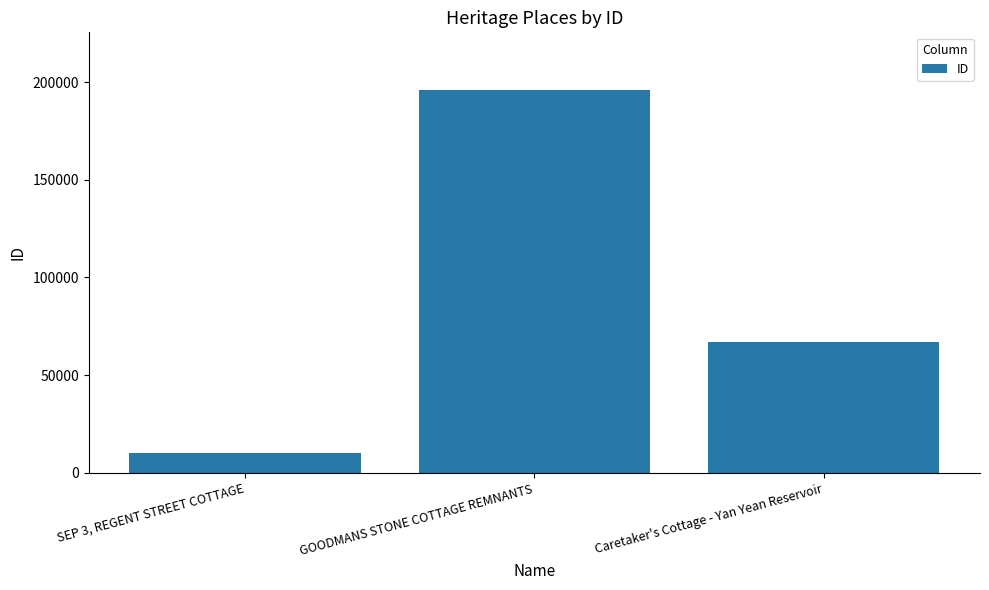

List the labels in order of value, largest first.

GOODMANS STONE COTTAGE REMNANTS, Caretaker's Cottage - Yan Yean Reservoir, SEP 3, REGENT STREET COTTAGE